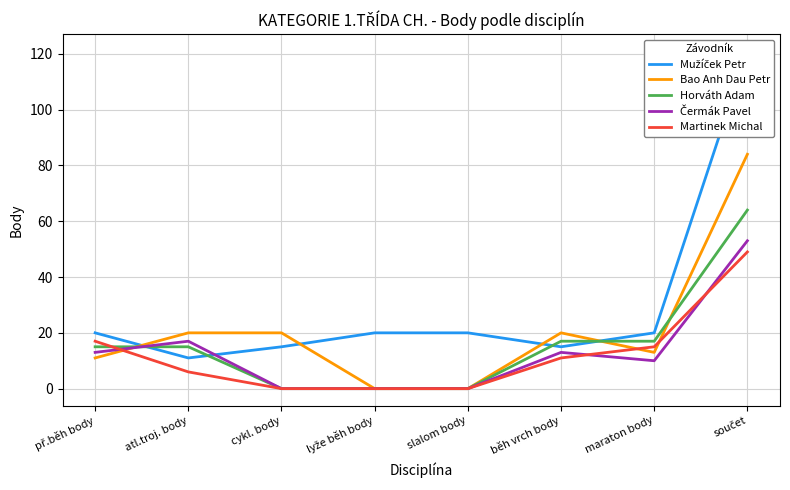

The value of Horváth Adam at lyže běh body is 34. True or false?

False